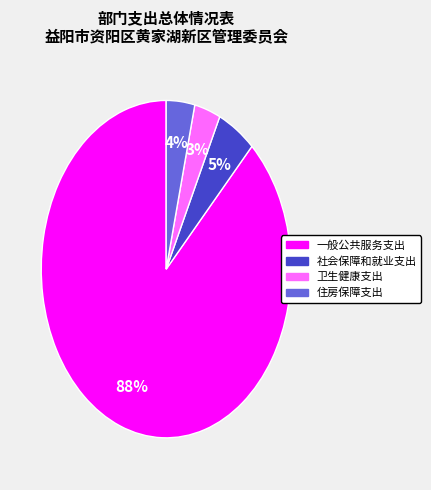

Is 社会保障和就业支出 the majority of the pie?

No